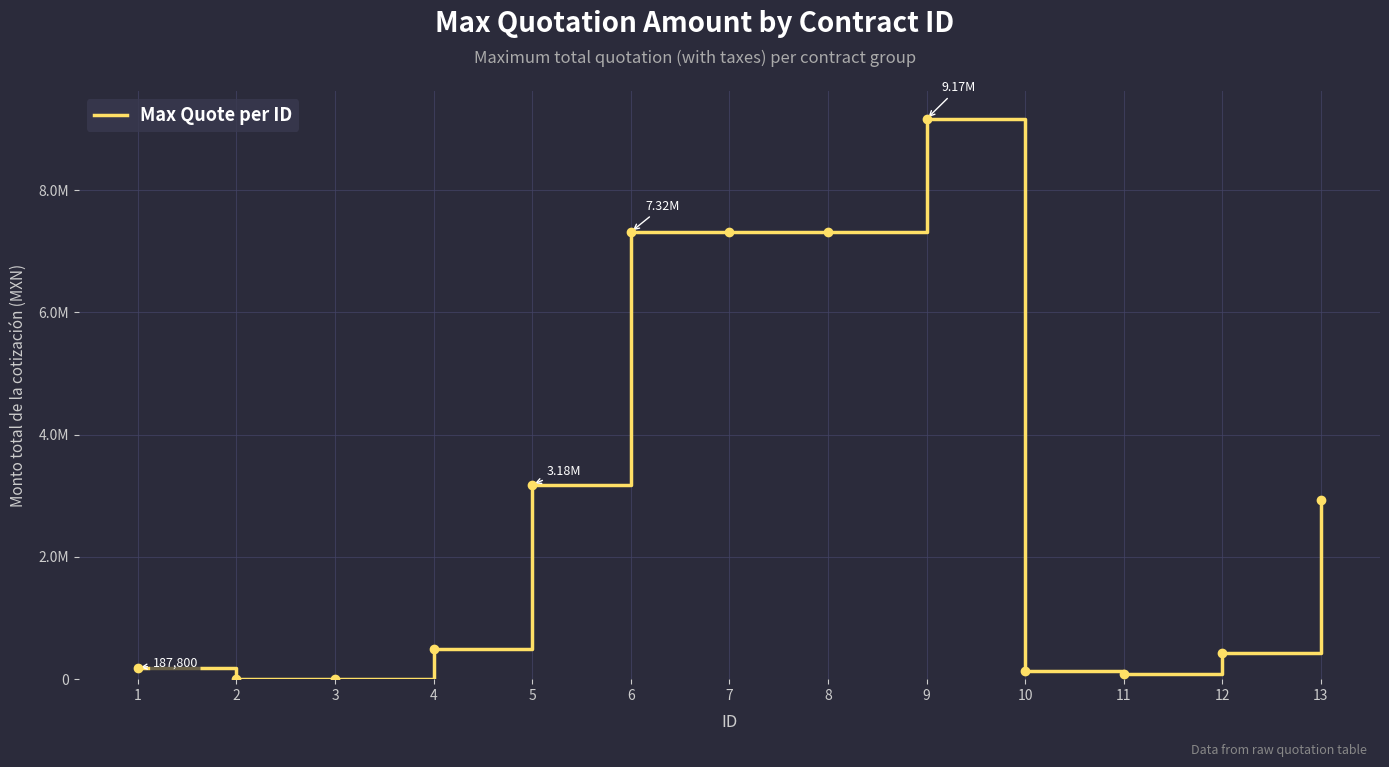

Does the chart have visible grid lines?

Yes